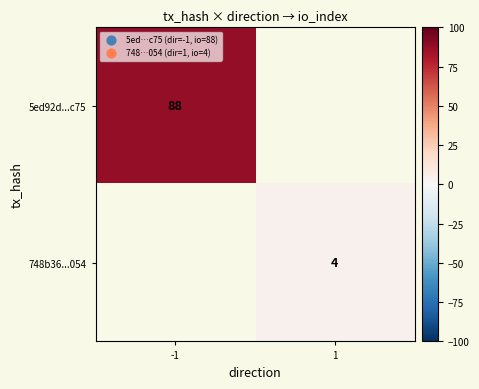

The value of 5ed92d...c75 at -1 is 128. True or false?

False